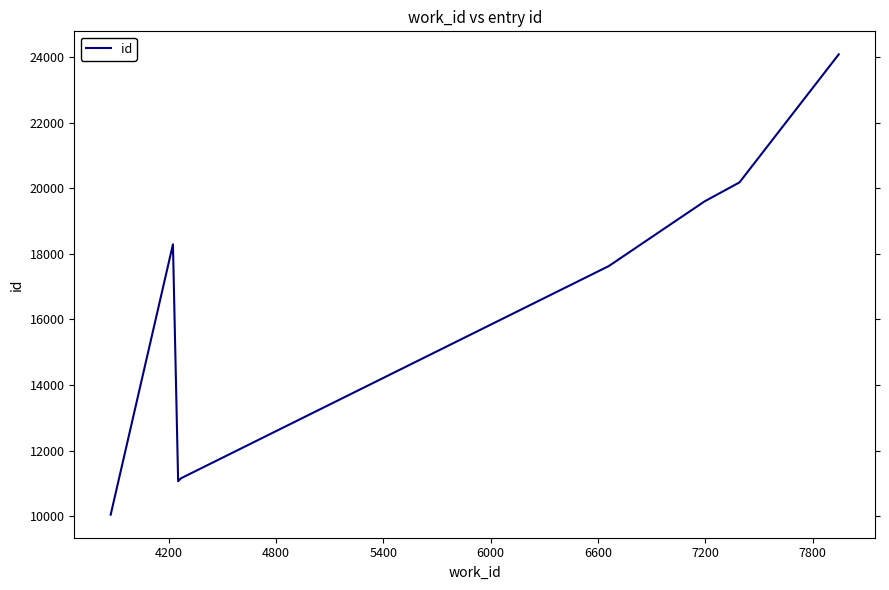

What is the difference between the maximum and minimum values?

14043